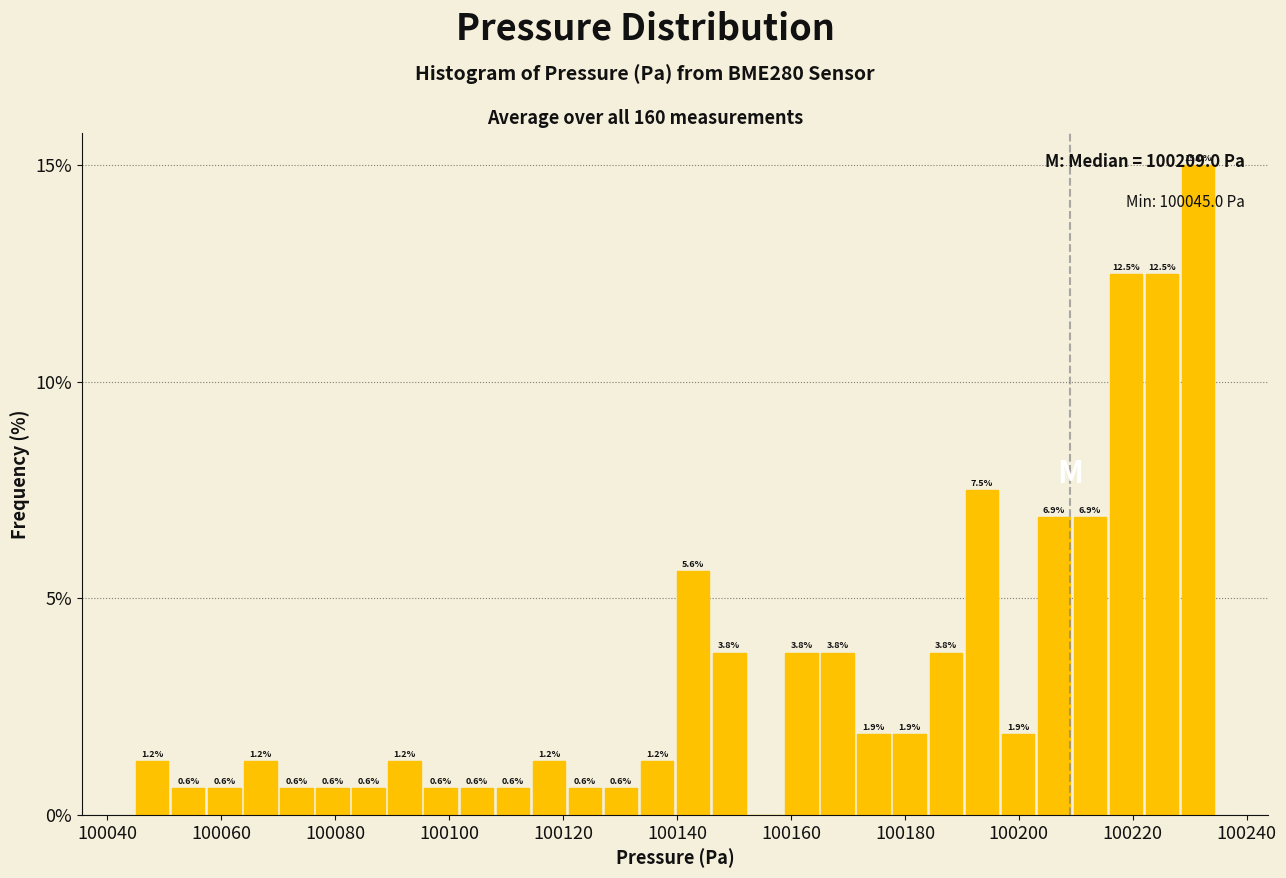

Around what value on the x-axis is the tallest bar? Give the approximate position of its centre, as read against the axis.

100232